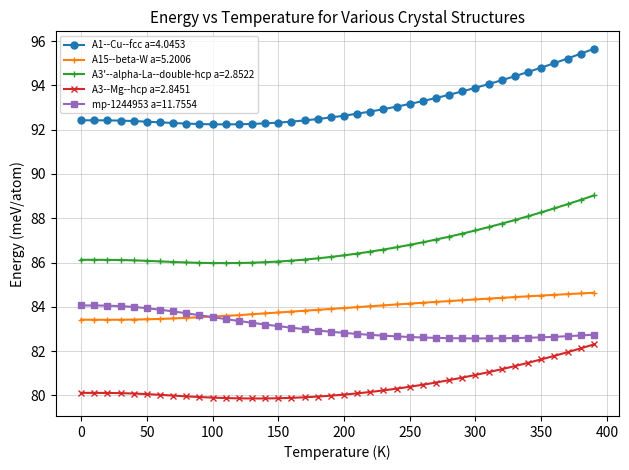

Which series has the widest spread of values?

A1--Cu--fcc a=4.0453